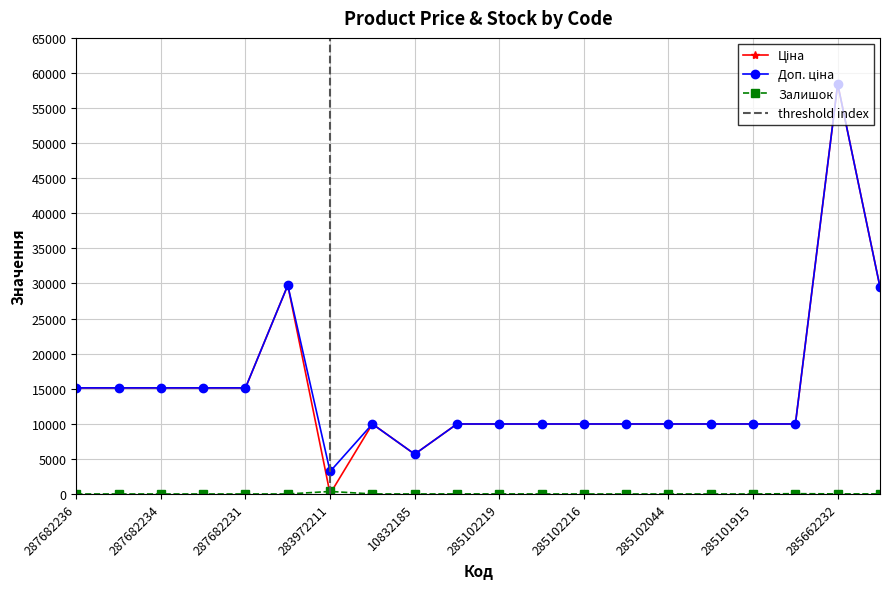

What is the difference between the Залишок values at 285101569 and 287682235?

7.0